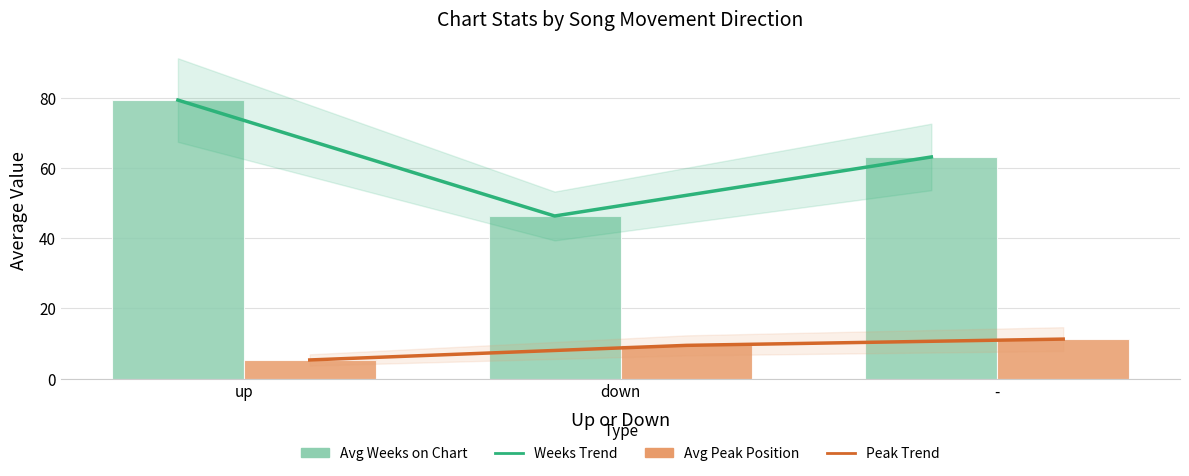

What is the label of the 3rd bar from the left?

-